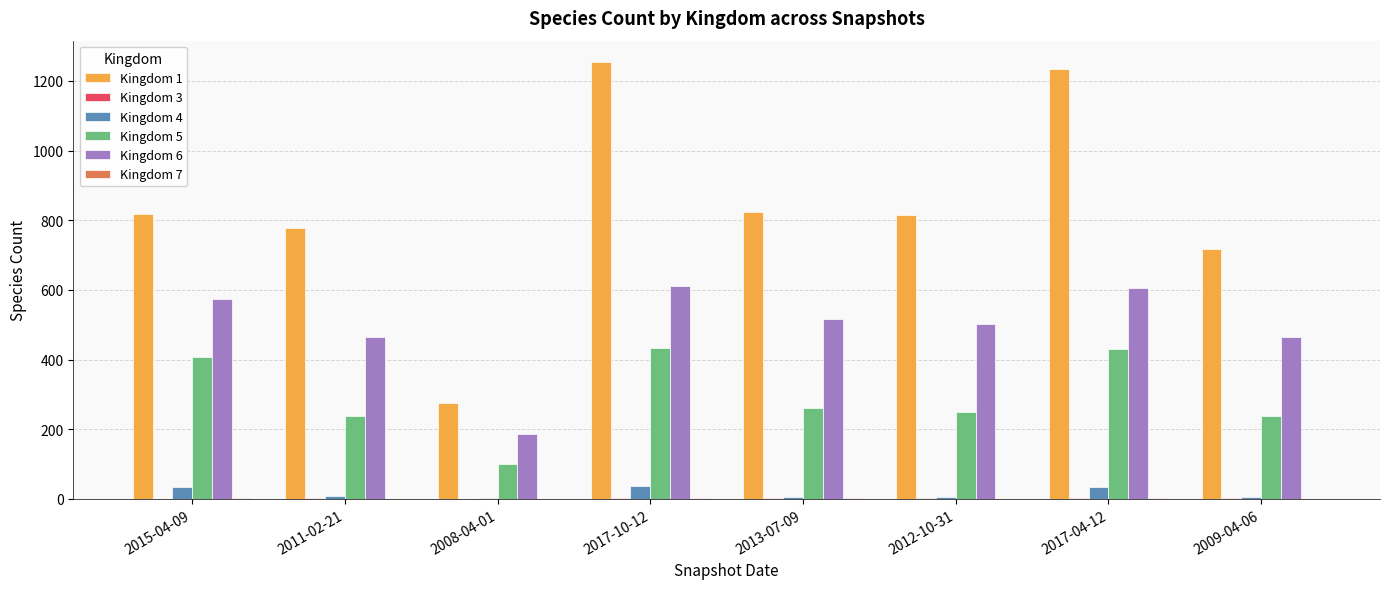

Which series has the largest total across all categories?

Kingdom 1